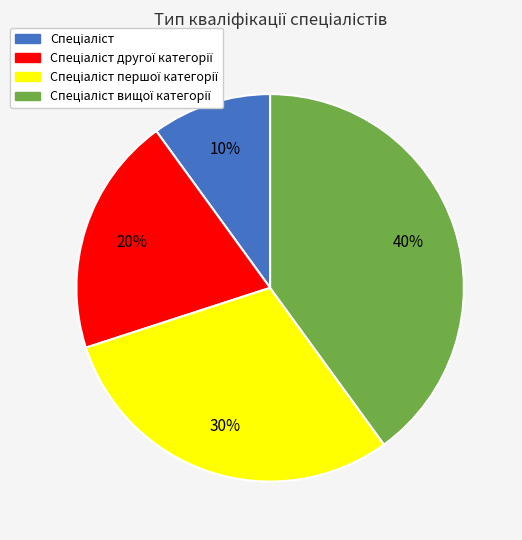

To the nearest percent, what is the average slice percentage?

25%